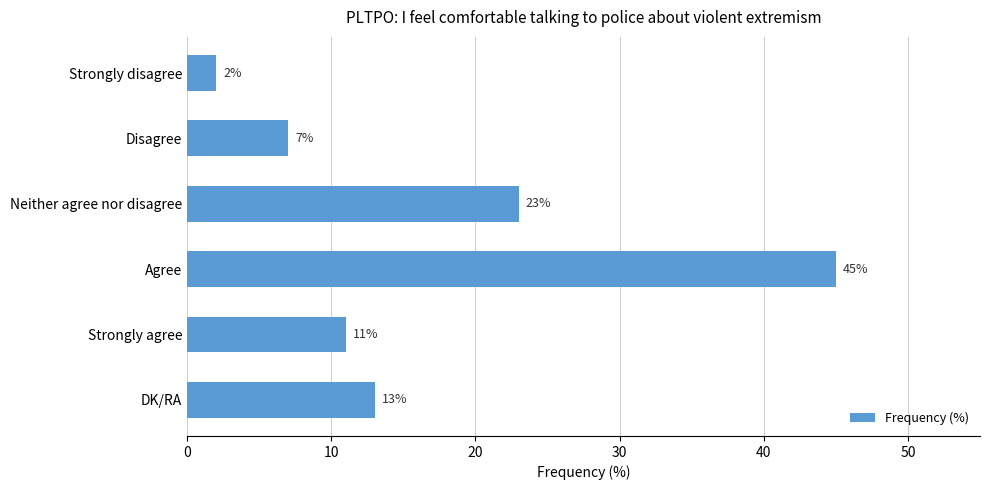

How many bars are there in total?

6